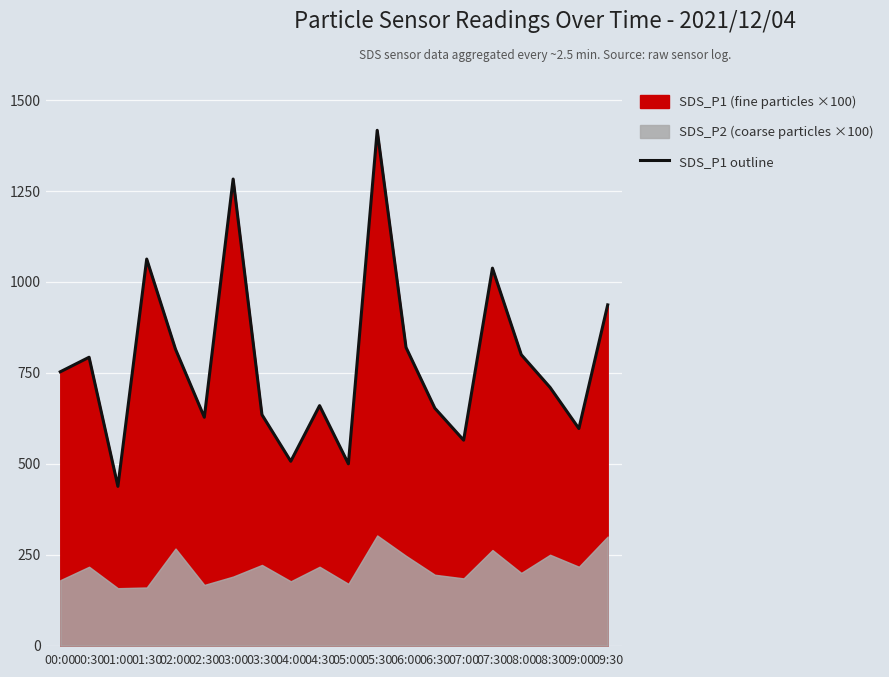

Approximately how many times larger is the value at 09:30 compared to 03:00?

0.7